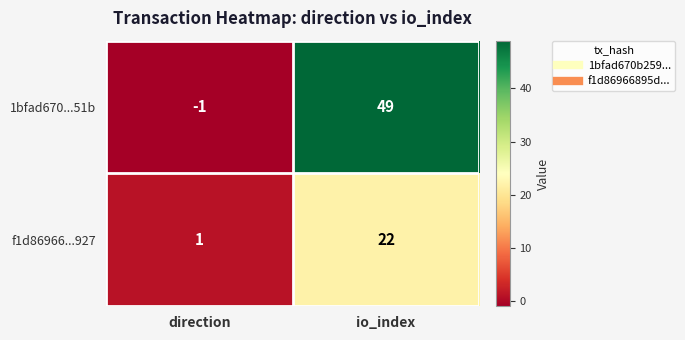

What is the approximate value of 1bfad670...51b at io_index, to the nearest 5?

50